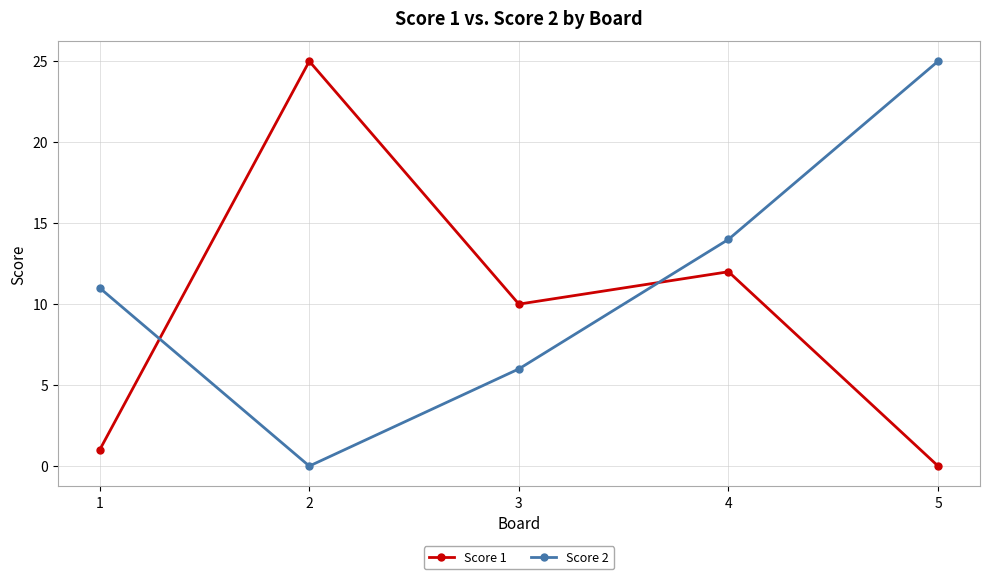

Count the number of categories in the chart.

5